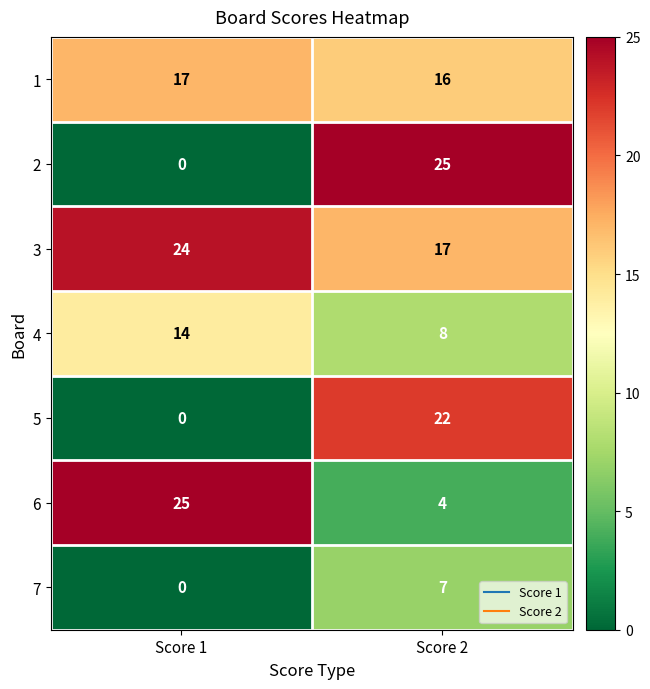

Reading left to right, what are all the values shown in this chart?

1: Score 1=17	Score 2=16
2: Score 1=0	Score 2=25
3: Score 1=24	Score 2=17
4: Score 1=14	Score 2=8
5: Score 1=0	Score 2=22
6: Score 1=25	Score 2=4
7: Score 1=0	Score 2=7